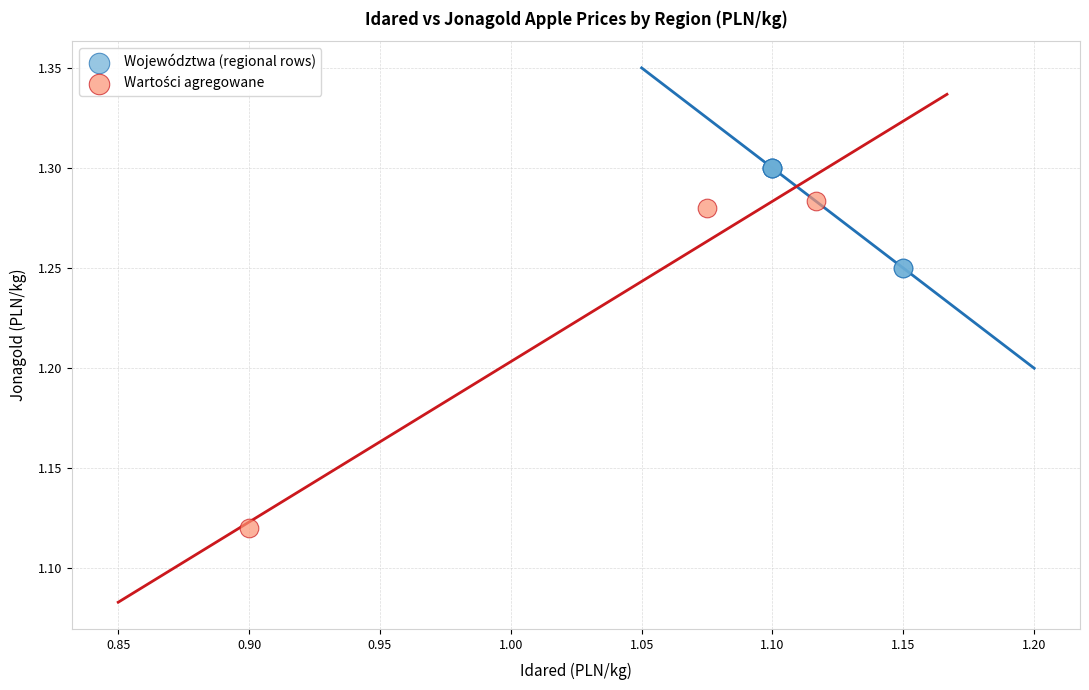

Which series reaches the maximum Y coordinate?

Województwa (regional rows)